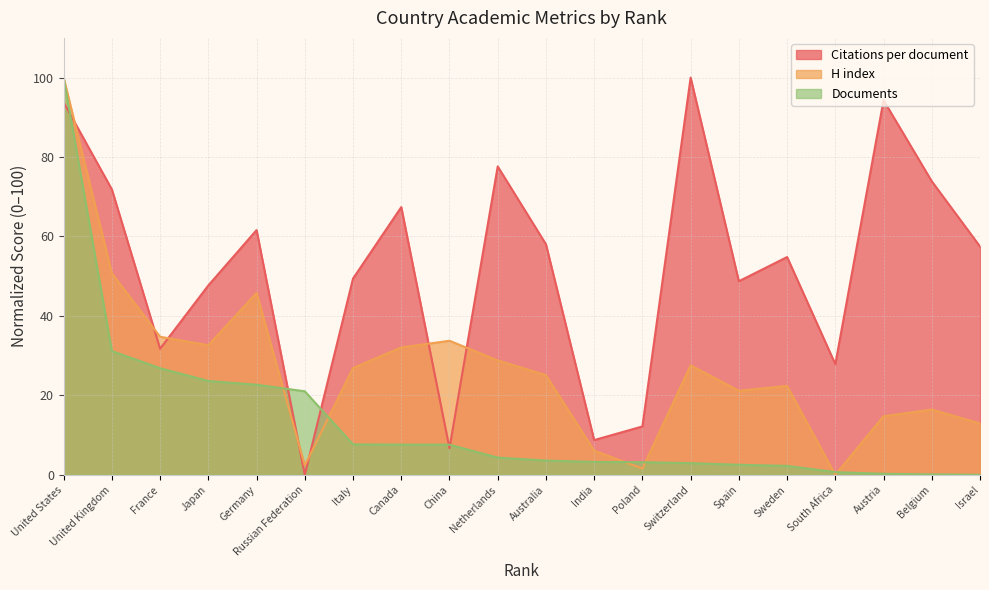

Reading left to right, what are all the values shown in this chart?

Citations per document: United States=93.7	United Kingdom=71.8	France=31.7	Japan=47.7	Germany=61.6	Russian Federation=0.0	Italy=49.4	Canada=67.4	China=6.7	Netherlands=77.6	Australia=58.0	India=8.7	Poland=12.2	Switzerland=100.0	Spain=48.7	Sweden=54.8	South Africa=27.9	Austria=94.3	Belgium=73.9	Israel=57.5
H index: United States=100.0	United Kingdom=50.7	France=34.8	Japan=32.6	Germany=45.8	Russian Federation=2.4	Italy=26.9	Canada=32.1	China=33.7	Netherlands=28.8	Australia=25.1	India=6.1	Poland=1.6	Switzerland=27.6	Spain=21.1	Sweden=22.4	South Africa=0.0	Austria=14.7	Belgium=16.4	Israel=12.9
Documents: United States=100.0	United Kingdom=31.2	France=26.8	Japan=23.6	Germany=22.7	Russian Federation=21.0	Italy=7.7	Canada=7.6	China=7.6	Netherlands=4.3	Australia=3.6	India=3.2	Poland=3.2	Switzerland=2.9	Spain=2.5	Sweden=2.2	South Africa=0.7	Austria=0.3	Belgium=0.1	Israel=0.0